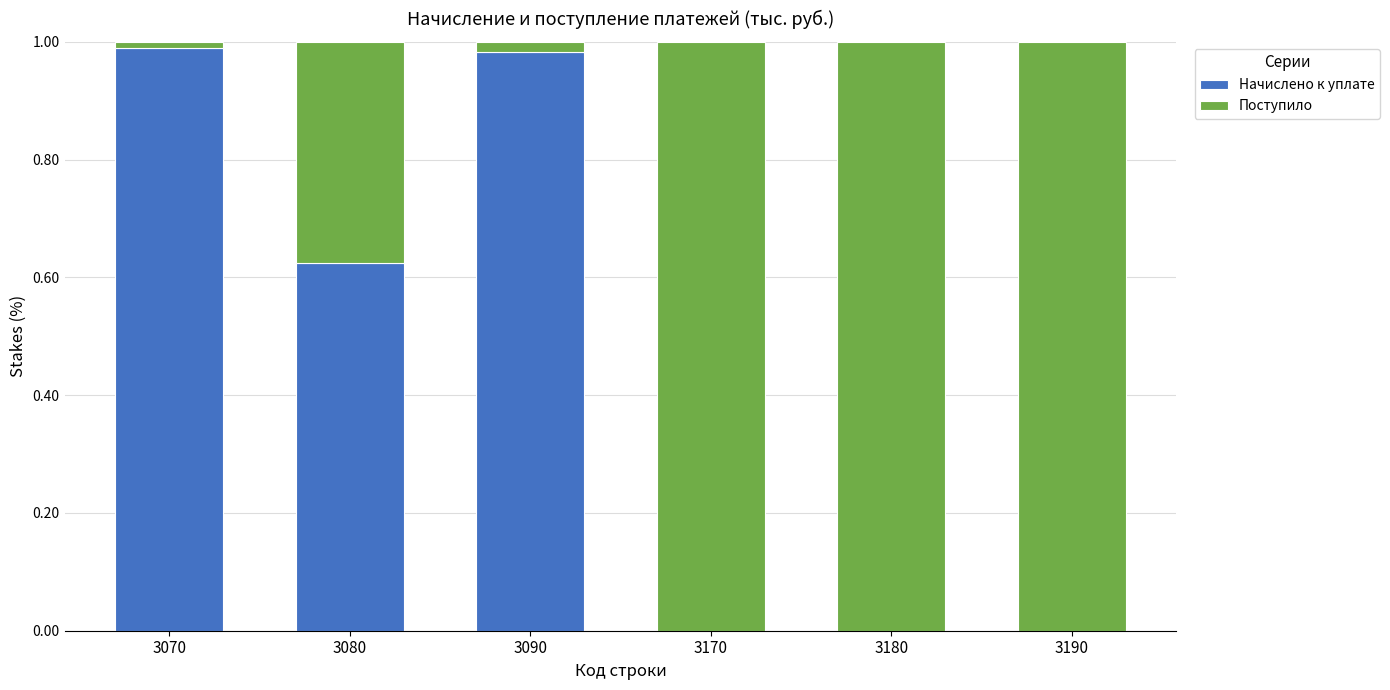

What are all the series names shown in the legend?

Начислено к уплате, Поступило